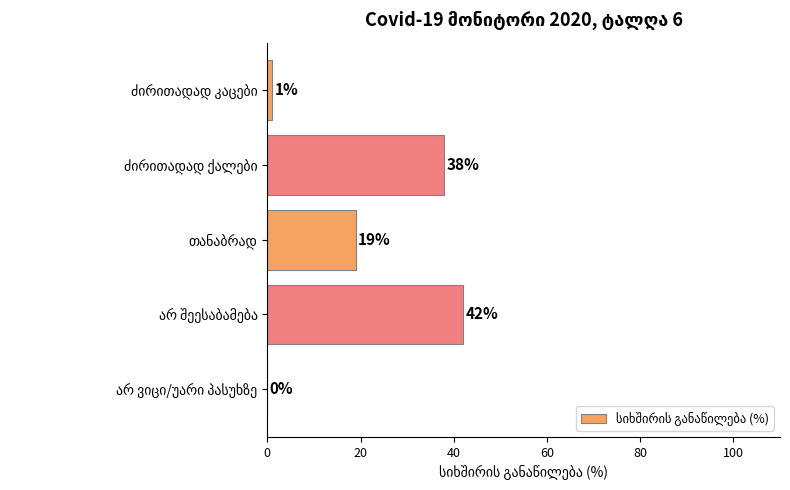

What is the greatest value displayed?

42